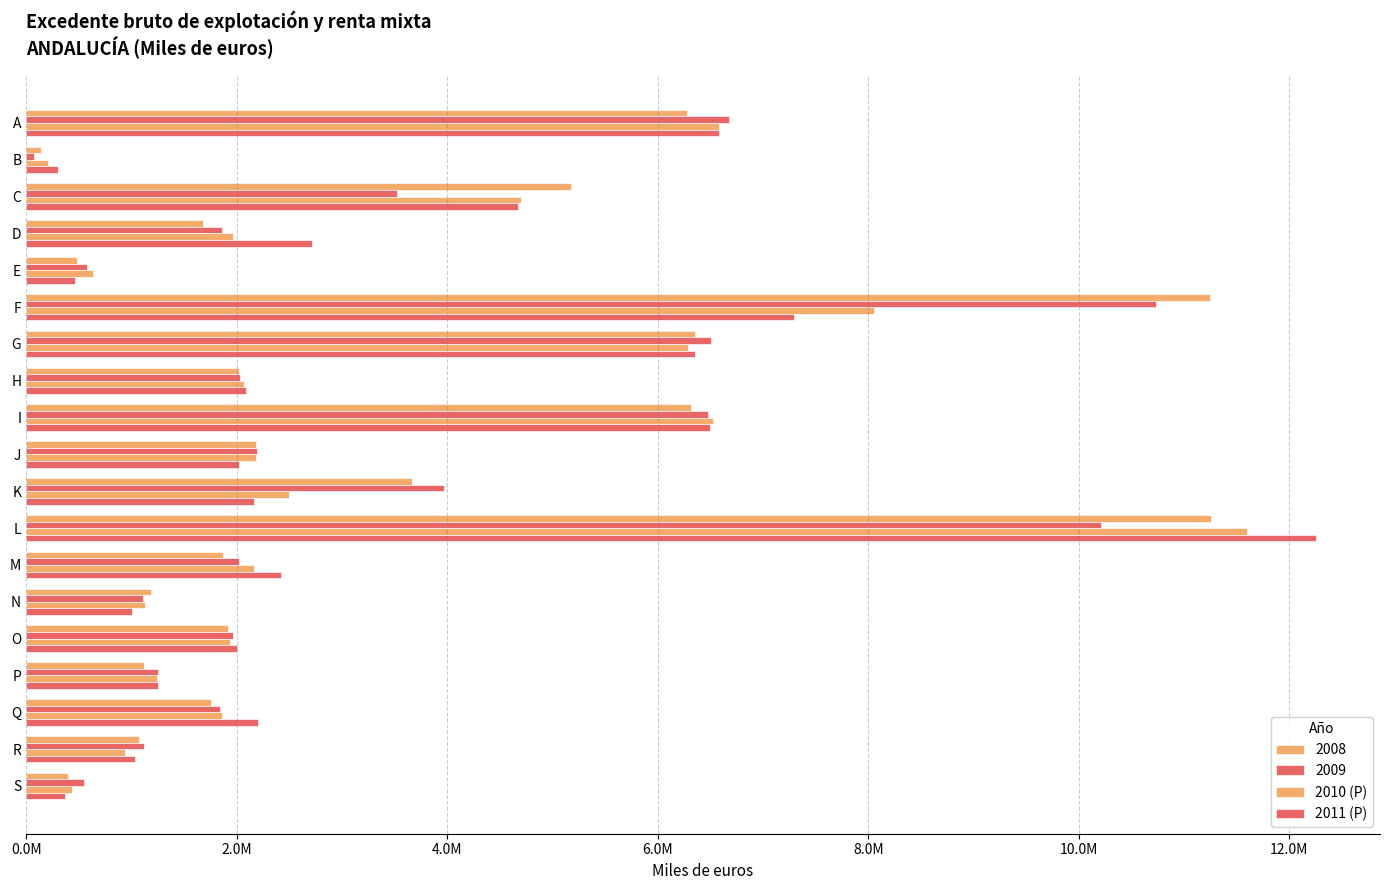

Which series has the widest spread of values?

2011 (P)